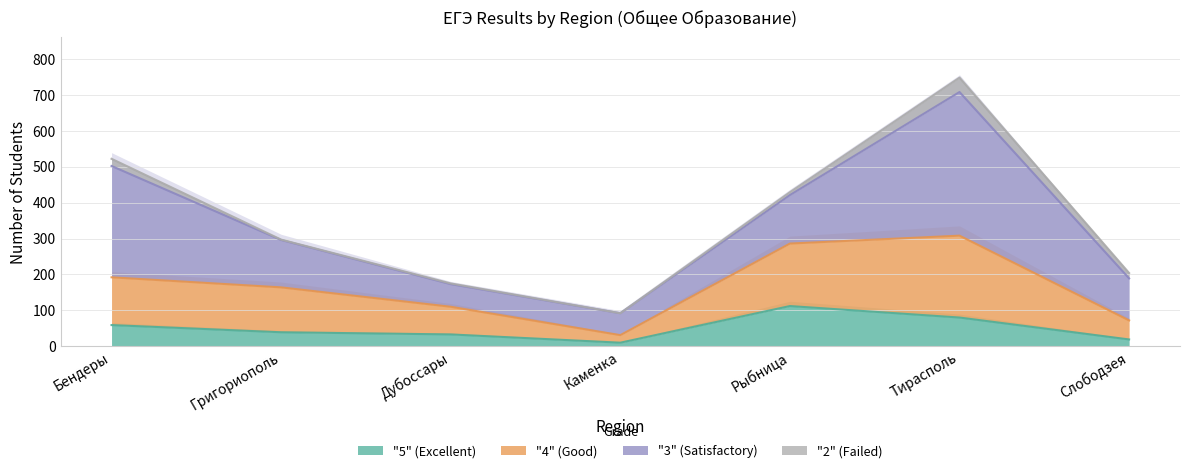

Is it true that "5" (Excellent) equals 112 at Рыбница?

True